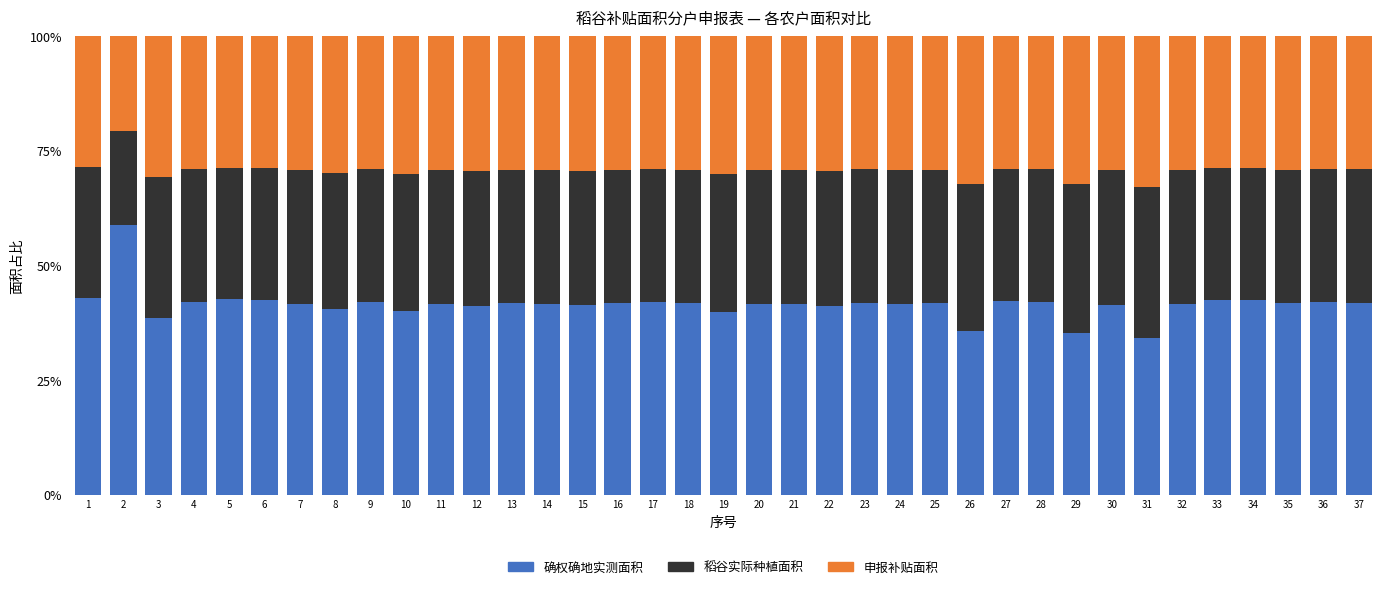

What is the highest value of the 确权确地实测面积 series?

58.8